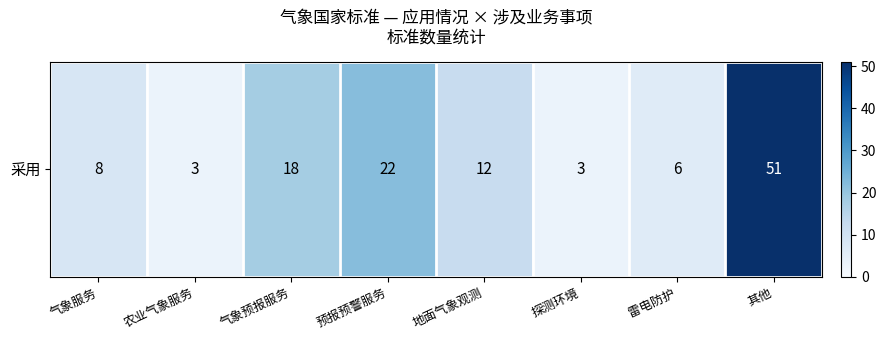

Rank the categories by value from highest to lowest.

其他, 预报预警服务, 气象预报服务, 地面气象观测, 气象服务, 雷电防护, 农业气象服务, 探测环境